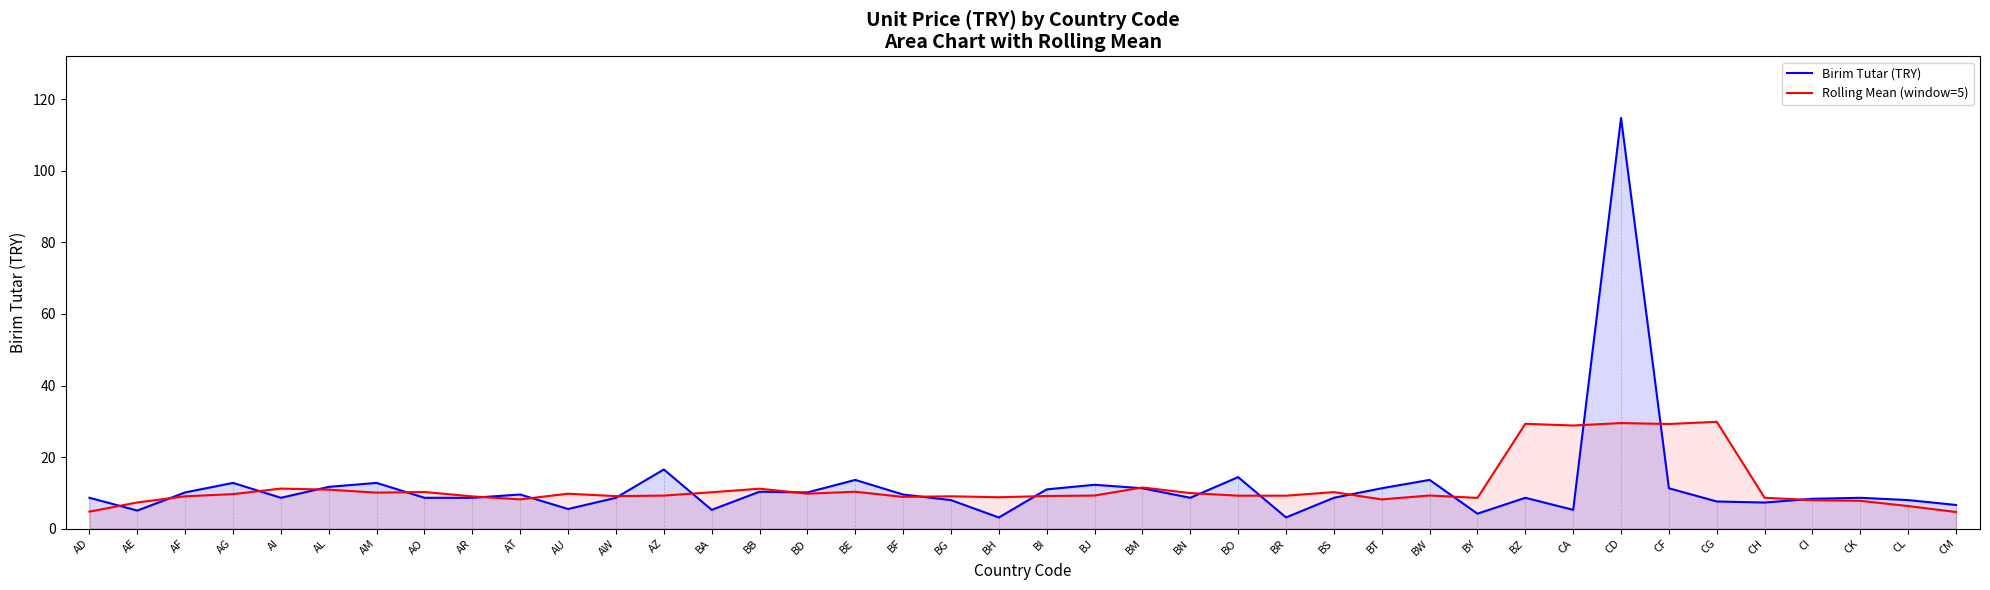

Rank the series at CF from lowest to highest value.

Birim Tutar (TRY), Rolling Mean (window=5)